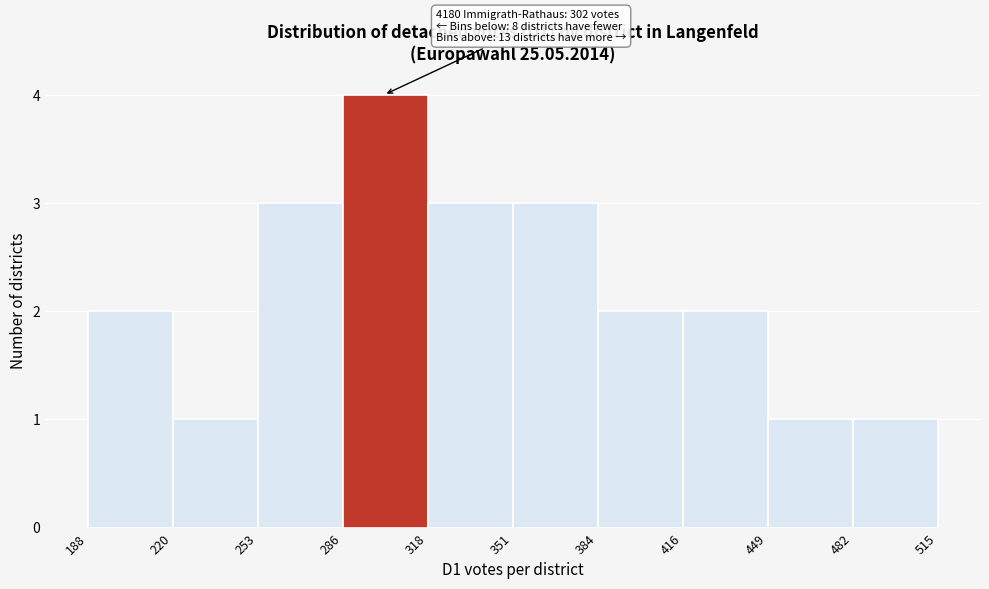

Over which range of the x-axis is the bar tallest?

286 to 318